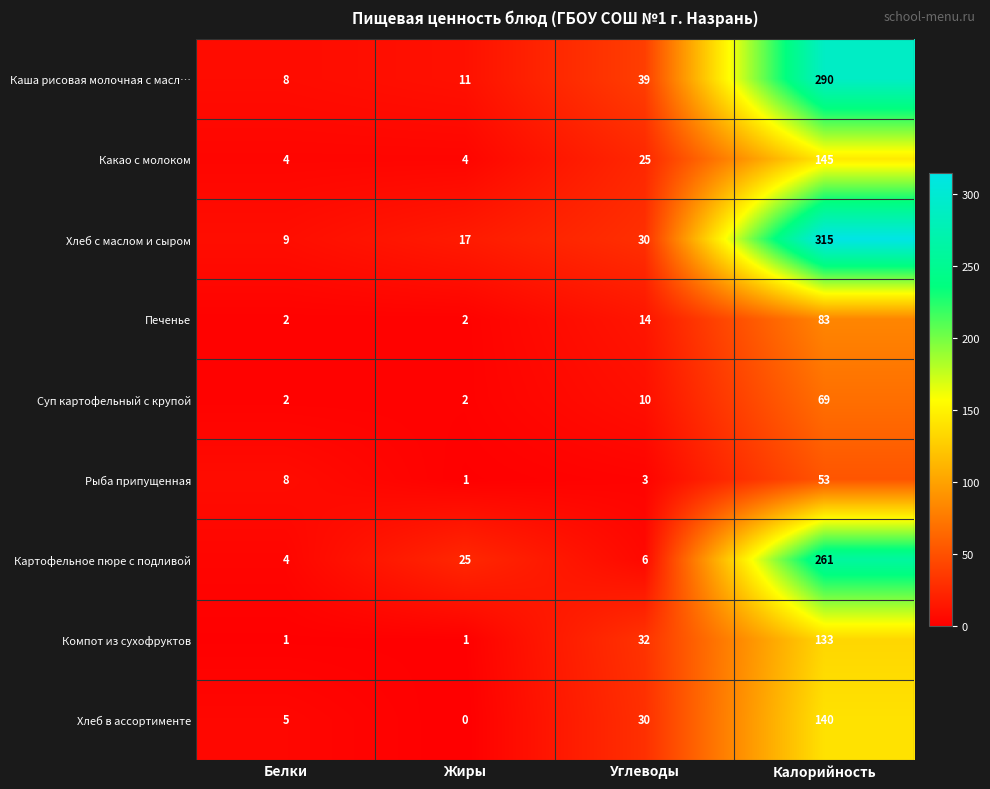

The value of Компот из сухофруктов at Калорийность is 133. True or false?

True